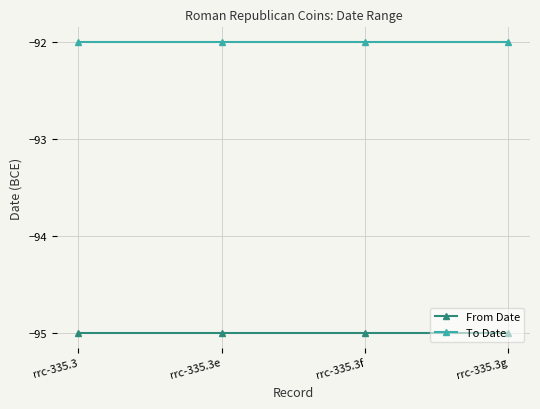

True or false: To Date and From Date intersect in this chart.

False